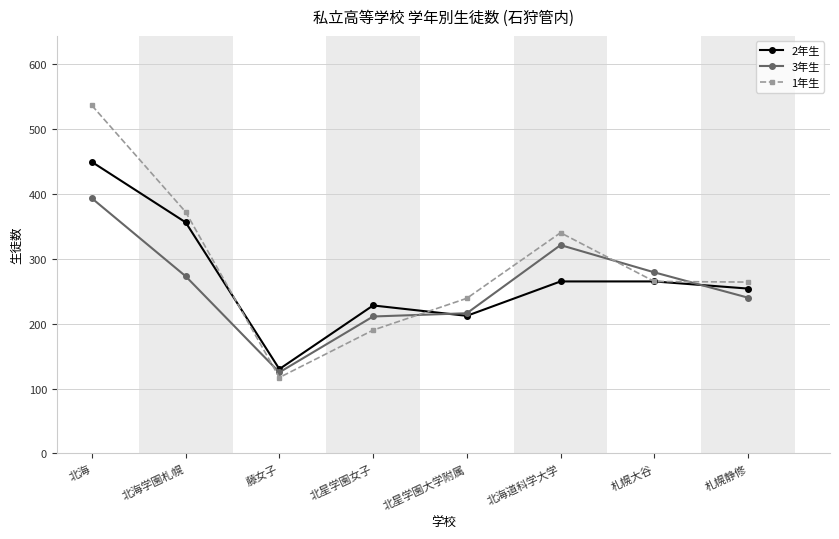

What is the sum of the 2年生 values at 北海道科学大学 and 北星学園女子?

493